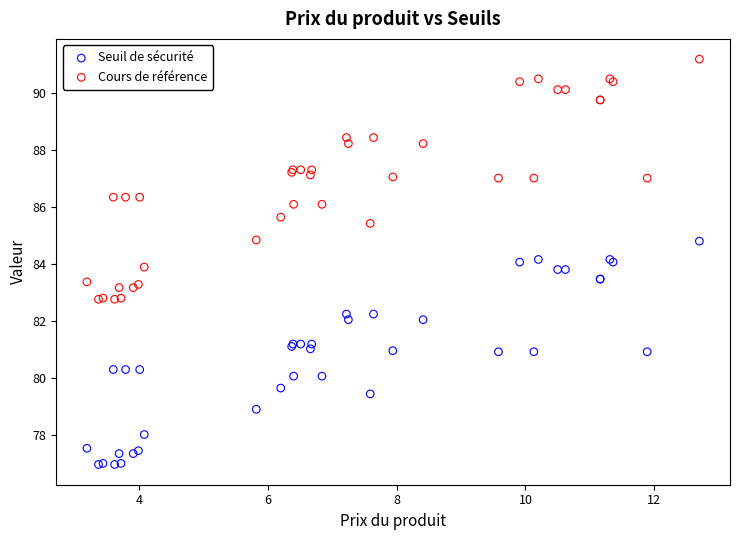

What are all the series names shown in the legend?

Seuil de sécurité, Cours de référence